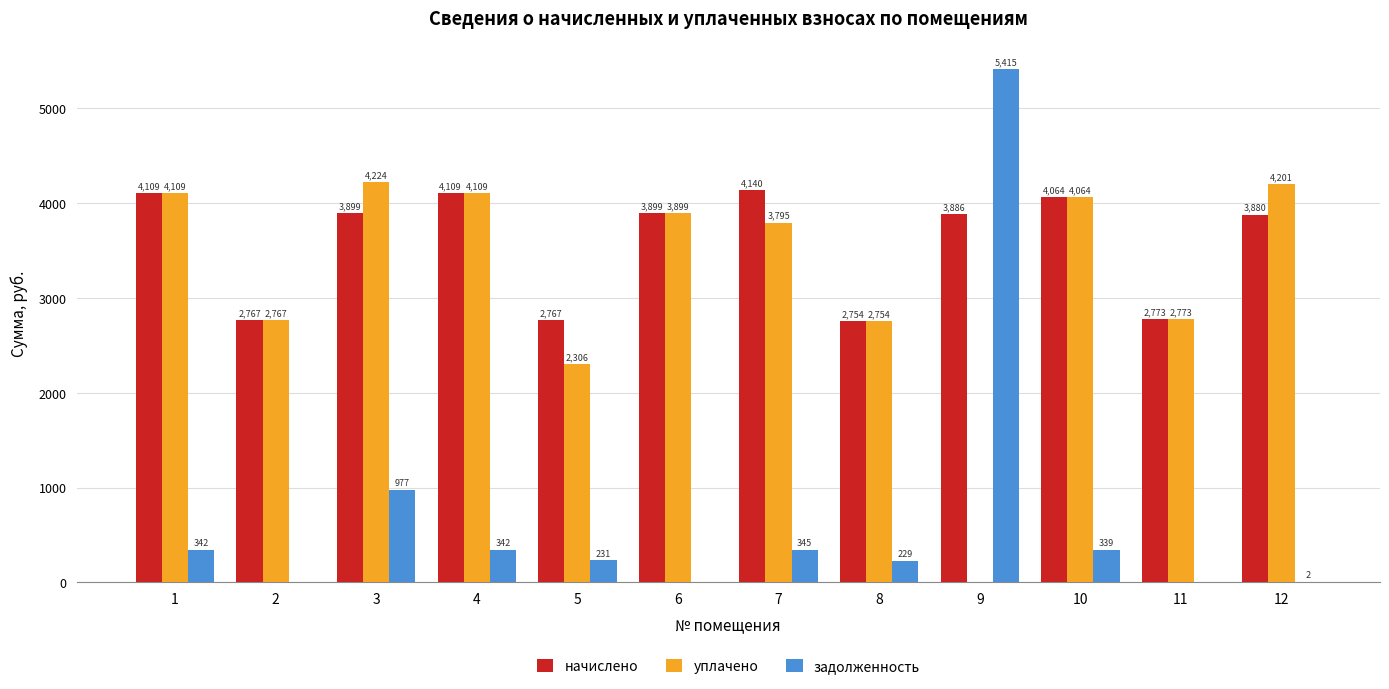

Where is уплачено nearest to the value 2111?

5